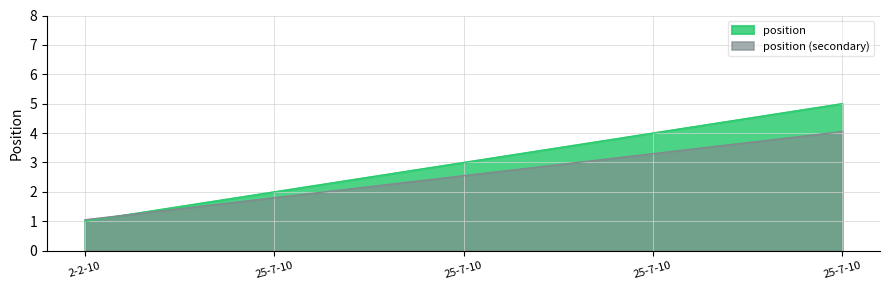

What is the sum of the values at 25-7-10 and 2-2-10?

6